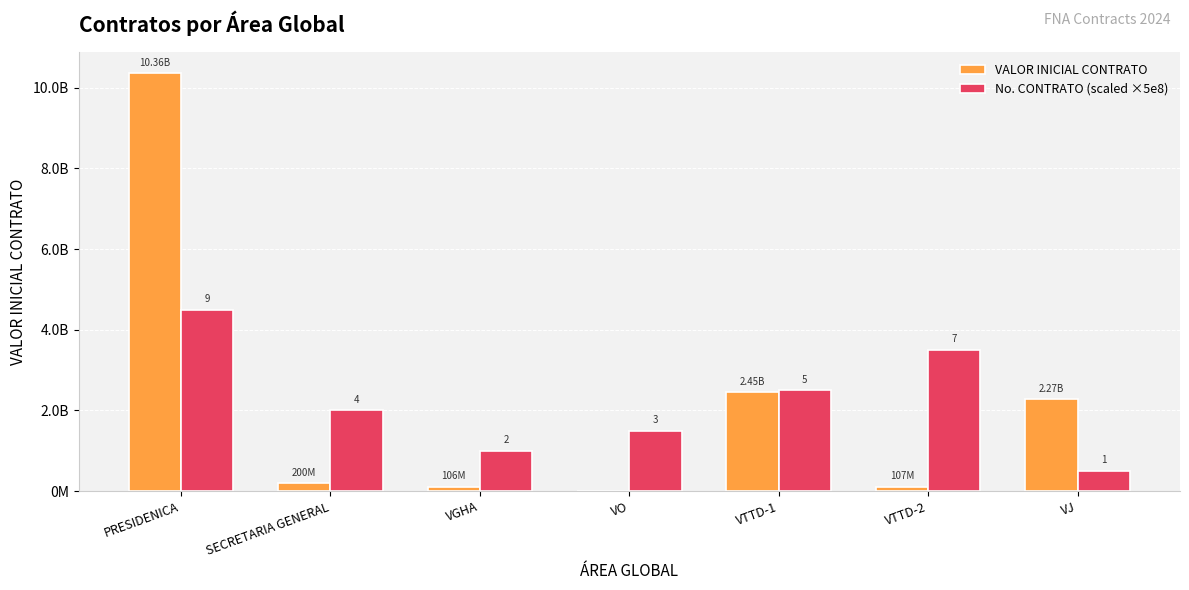

What are all the series names shown in the legend?

VALOR INICIAL CONTRATO, No. CONTRATO (scaled ×5e8)